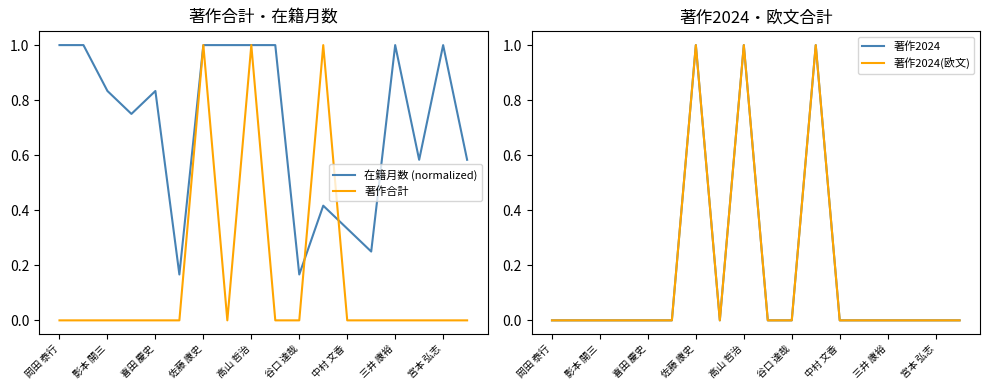

Count the number of data series in this chart.

4